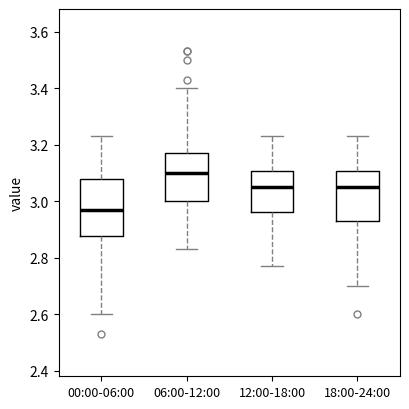

Reading left to right, transcribe this box plot: for each box, give where its median line is, the range the box spans, and where its two whiskers end, as read against the y-axis. The values are not printed on the chart, so give them approximately, as read against the axis.

00:00-06:00: median 2.98, box 2.88 to 3.08, whiskers 2.60 to 3.24
06:00-12:00: median 3.10, box 3.00 to 3.18, whiskers 2.84 to 3.40
12:00-18:00: median 3.06, box 2.96 to 3.10, whiskers 2.78 to 3.24
18:00-24:00: median 3.06, box 2.94 to 3.10, whiskers 2.70 to 3.24